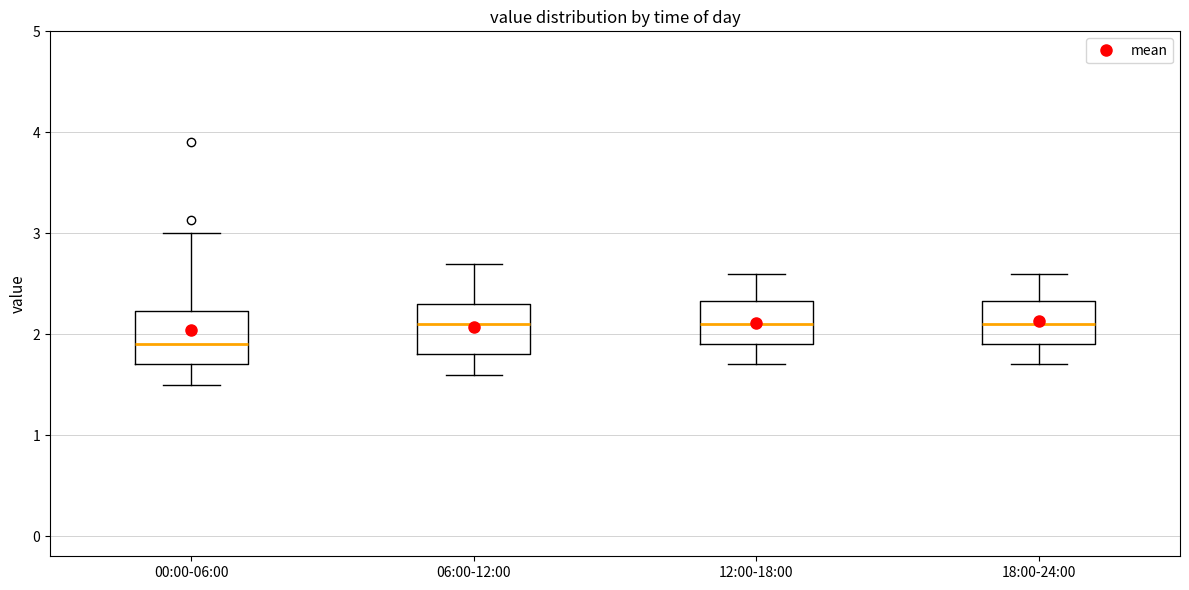

Reading left to right, transcribe this box plot: for each box, give where its median line is, the range the box spans, and where its two whiskers end, as read against the y-axis. The values are not printed on the chart, so give them approximately, as read against the axis.

00:00-06:00: median 1.9, box 1.7 to 2.2, whiskers 1.5 to 3.0
06:00-12:00: median 2.1, box 1.8 to 2.3, whiskers 1.6 to 2.7
12:00-18:00: median 2.1, box 1.9 to 2.3, whiskers 1.7 to 2.6
18:00-24:00: median 2.1, box 1.9 to 2.3, whiskers 1.7 to 2.6